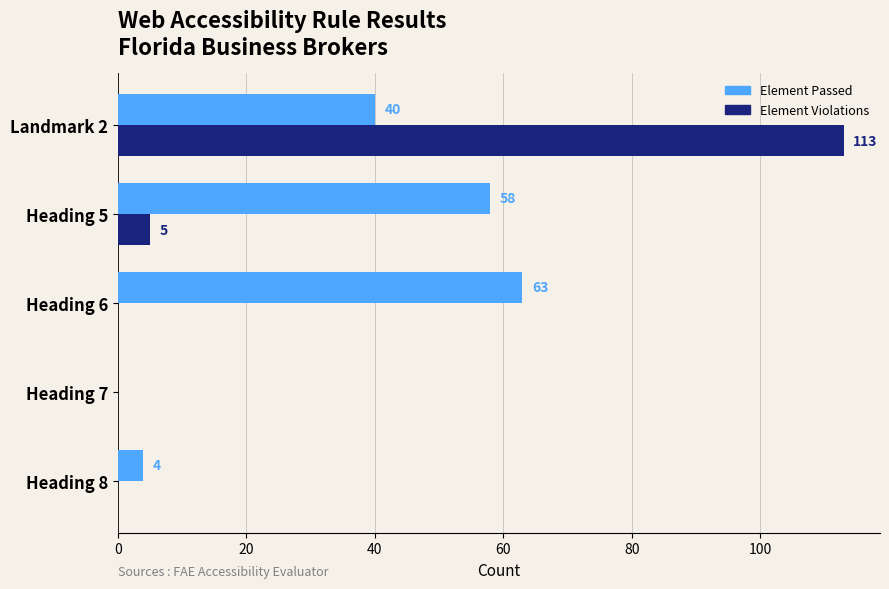

Which series has the largest range (max minus min)?

Element Violations